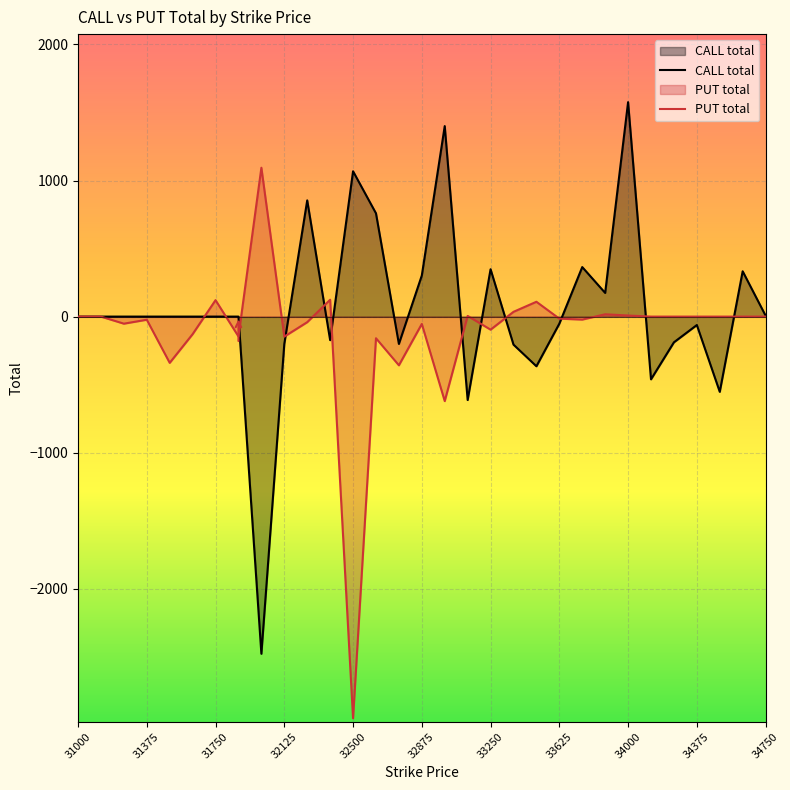

What value does the PUT total series have at 32875?

-54